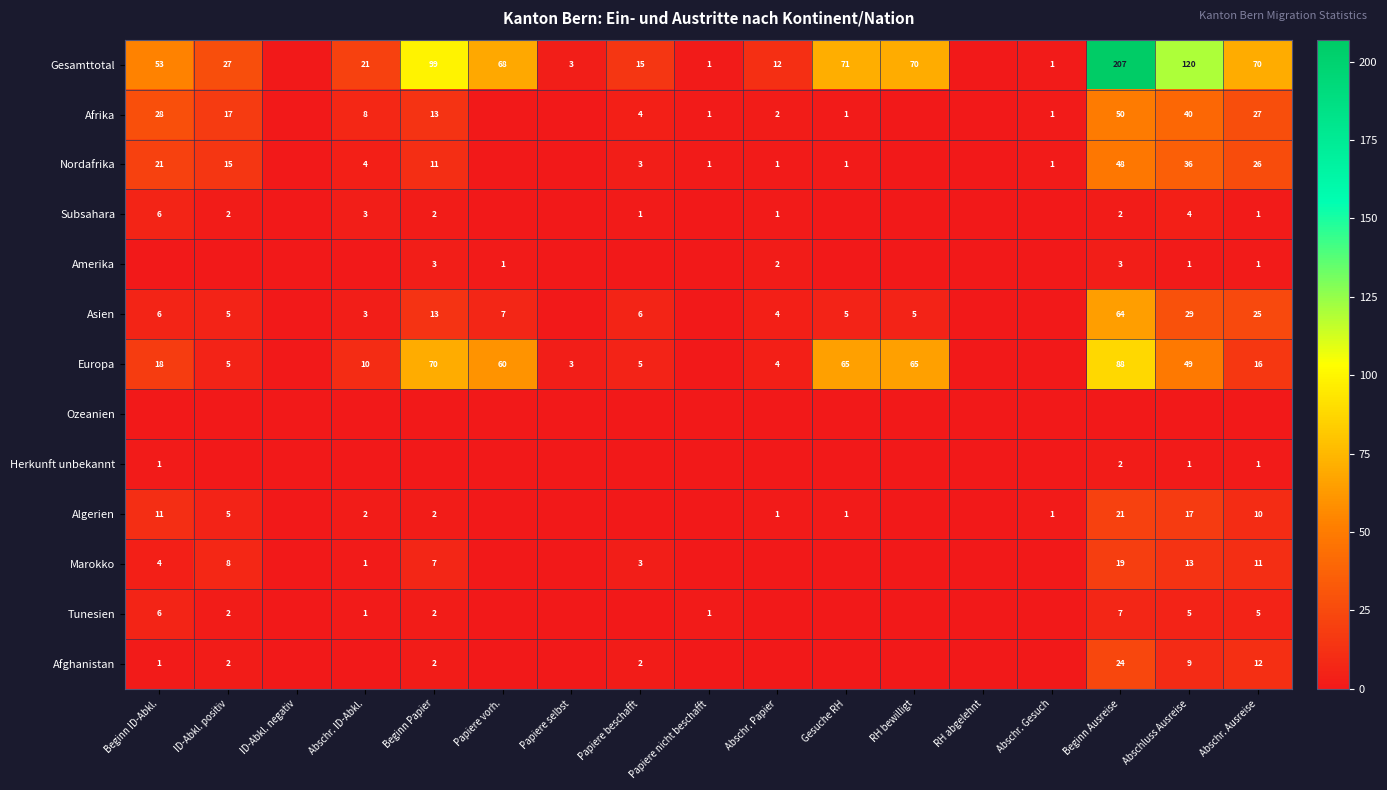

The Europa series shows 107 at Beginn Papier. True or false?

False